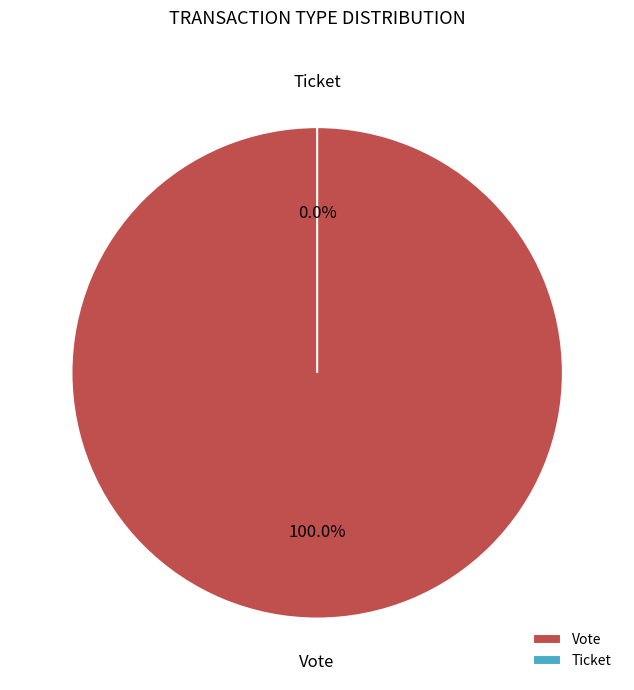

To the nearest percent, what is the average slice percentage?

50%